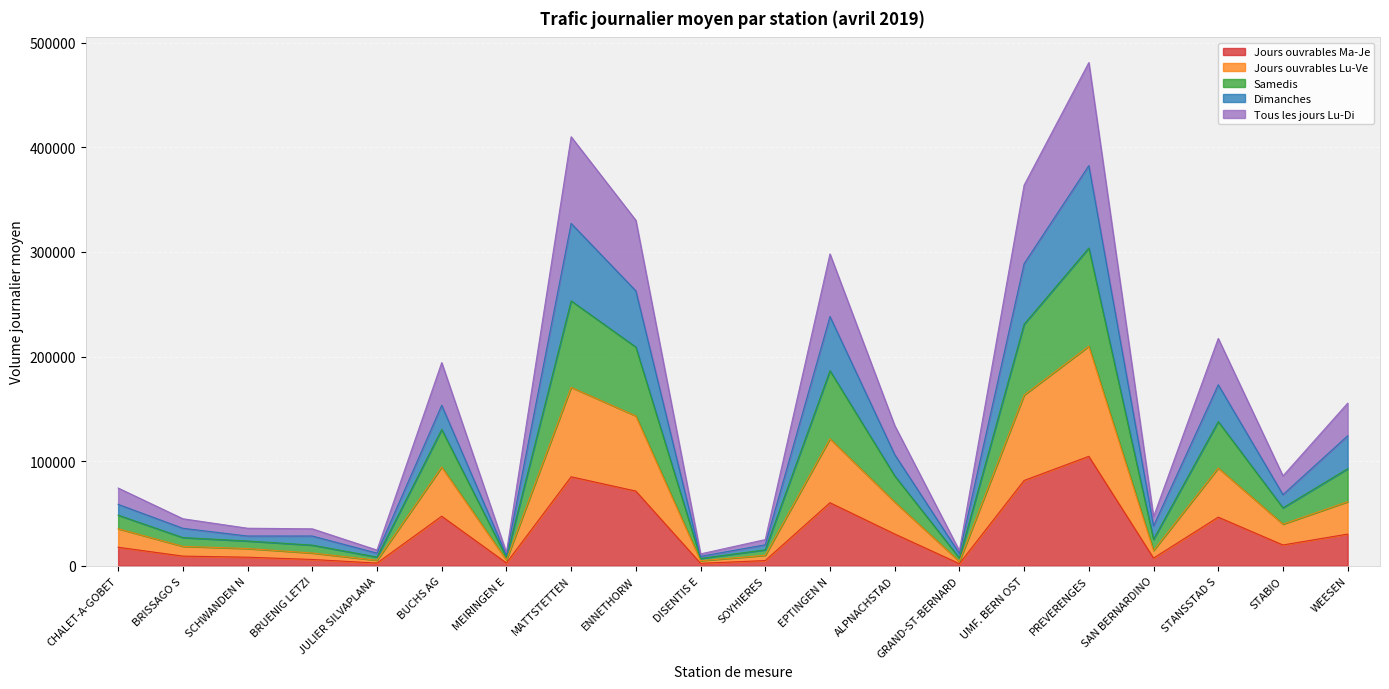

What is the total value across all series at UMF. BERN OST?

363797.8